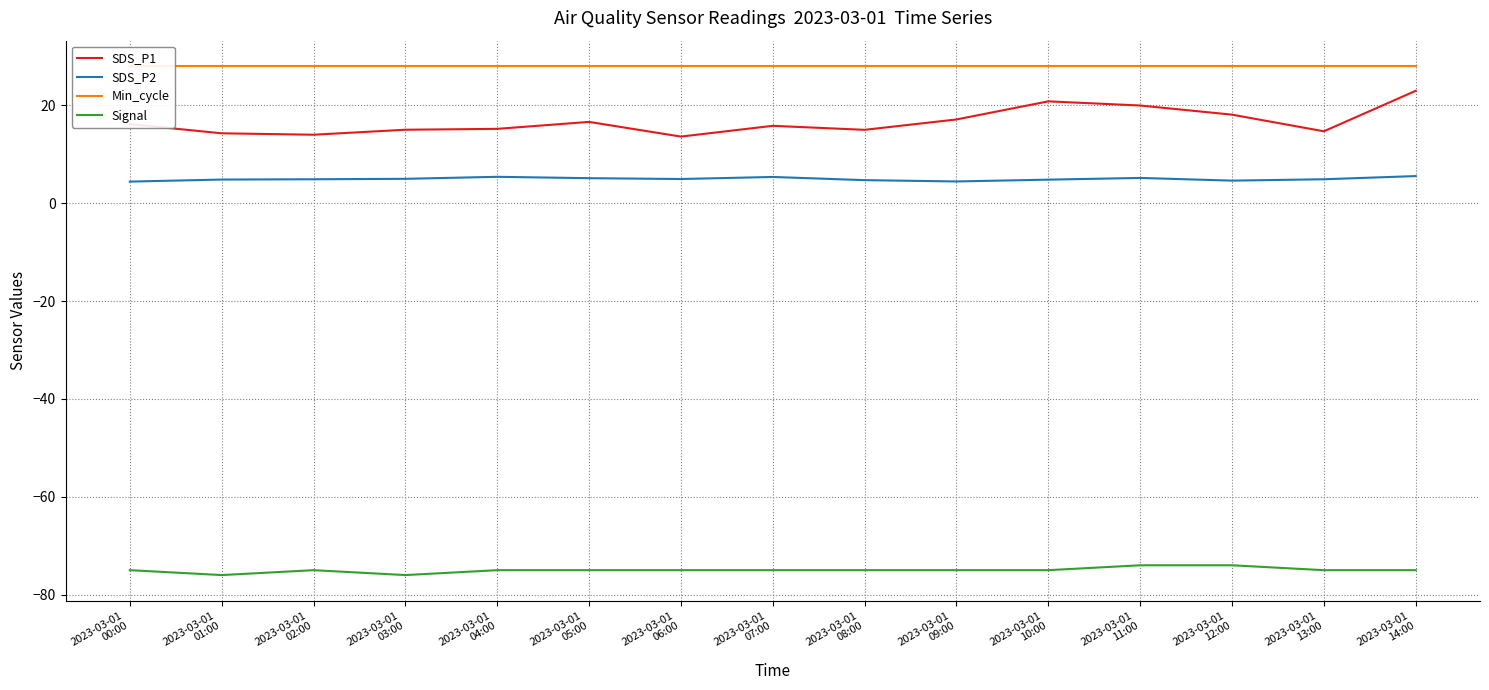

Reading left to right, extract all data points from this chart.

SDS_P1: 16.1	14.3	14.0	15.0	15.2	16.6	13.6	15.8	15.0	17.1	20.8	19.9	18.1	14.7	22.9
SDS_P2: 4.4	4.8	4.9	5.0	5.4	5.1	4.9	5.3	4.7	4.4	4.8	5.2	4.6	4.9	5.5
Min_cycle: 28.0	28.0	28.0	28.0	28.0	28.0	28.0	28.0	28.0	28.0	28.0	28.0	28.0	28.0	28.0
Signal: -75.0	-76.0	-75.0	-76.0	-75.0	-75.0	-75.0	-75.0	-75.0	-75.0	-75.0	-74.0	-74.0	-75.0	-75.0